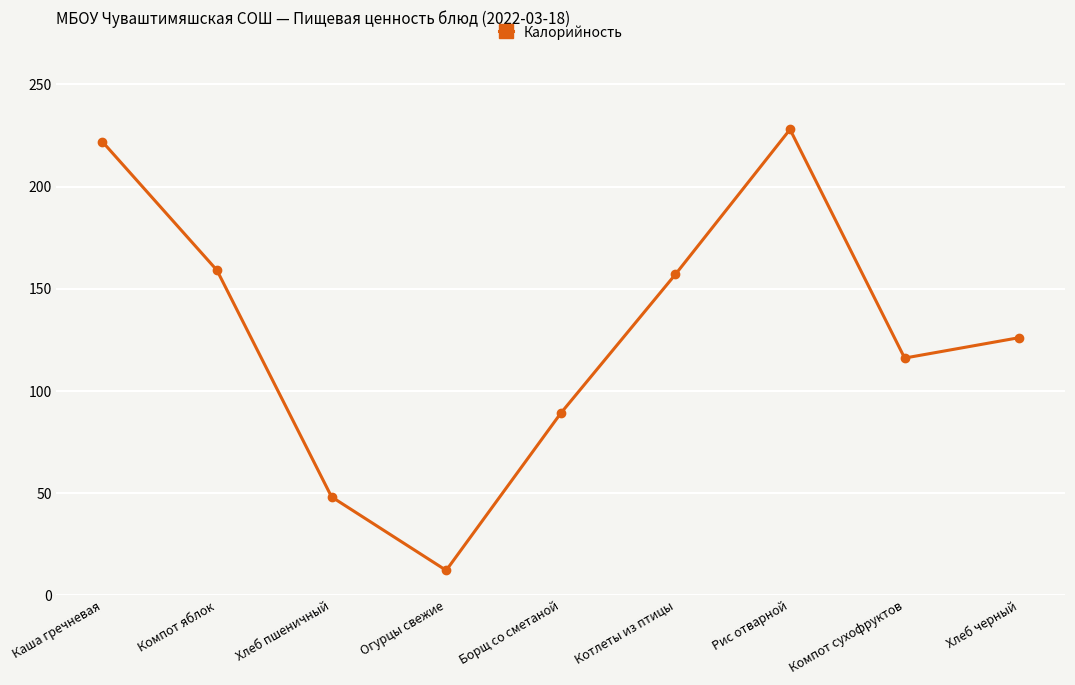

How many interior local peaks (higher than both neighbors) does the data have?

1